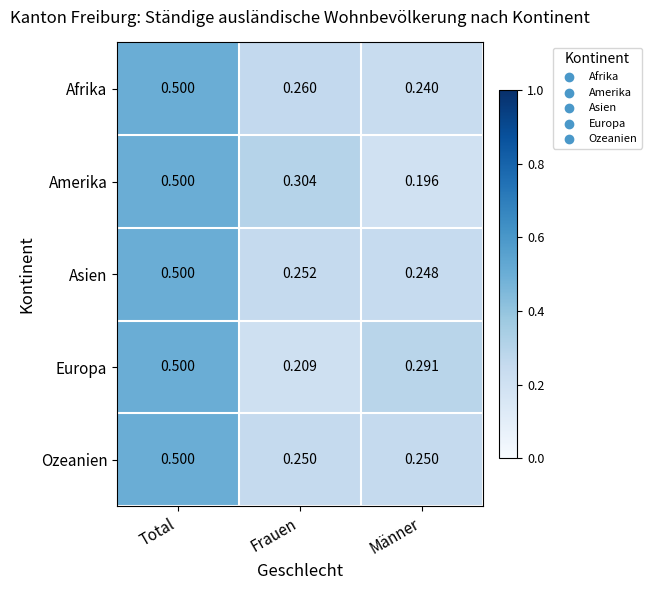

Which series has the largest range (max minus min)?

Amerika